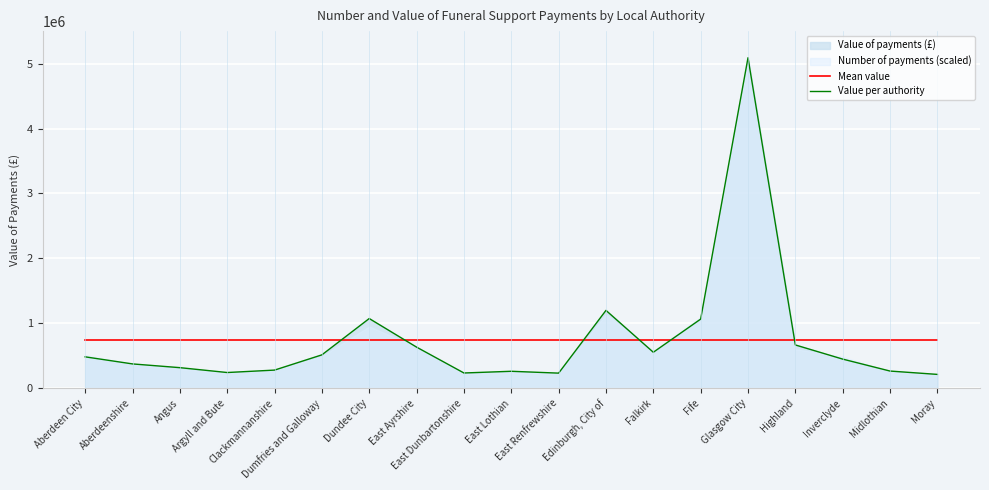

True or false: Mean value and Value per authority intersect in this chart.

True